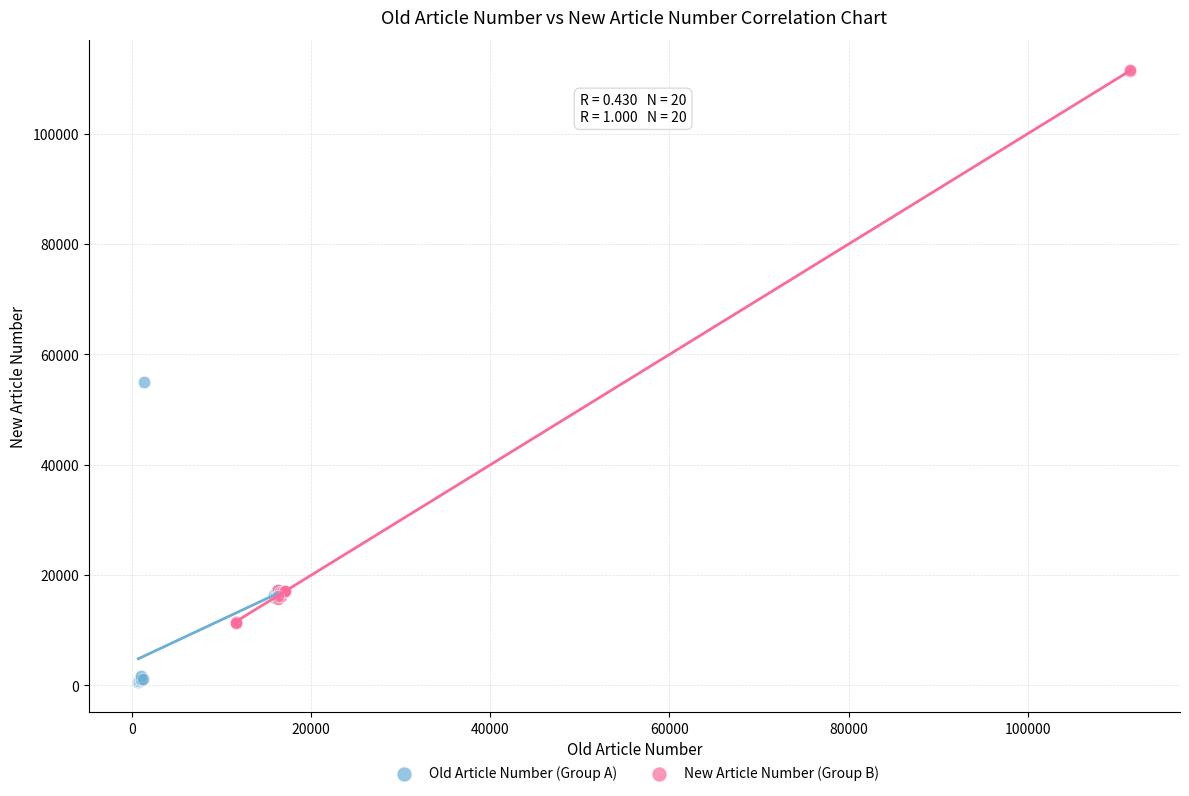

Which series contains the lowest Y value?

Old Article Number (Group A)